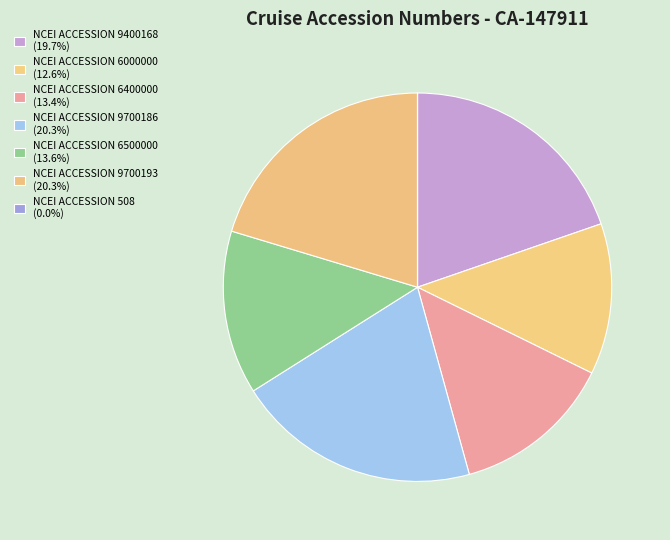

Approximately how many times larger is the value at NCEI ACCESSION 9400168 compared to NCEI ACCESSION 9700193?

1.0